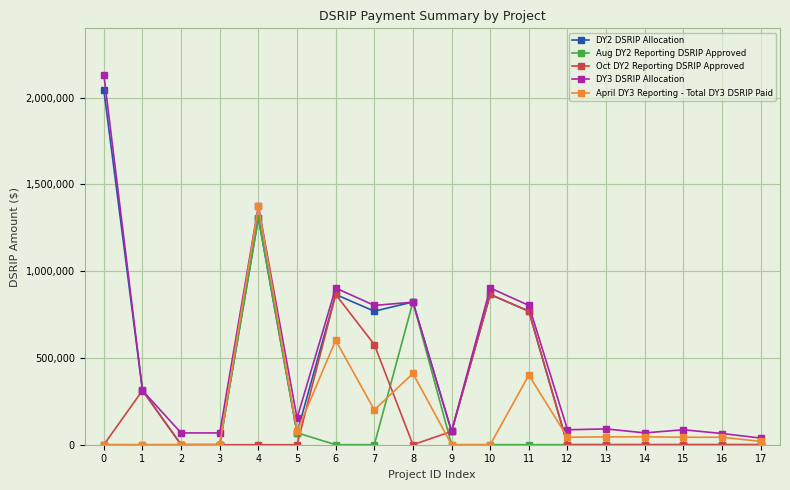

The value of DY3 DSRIP Allocation at 11 is 802933.0. True or false?

True